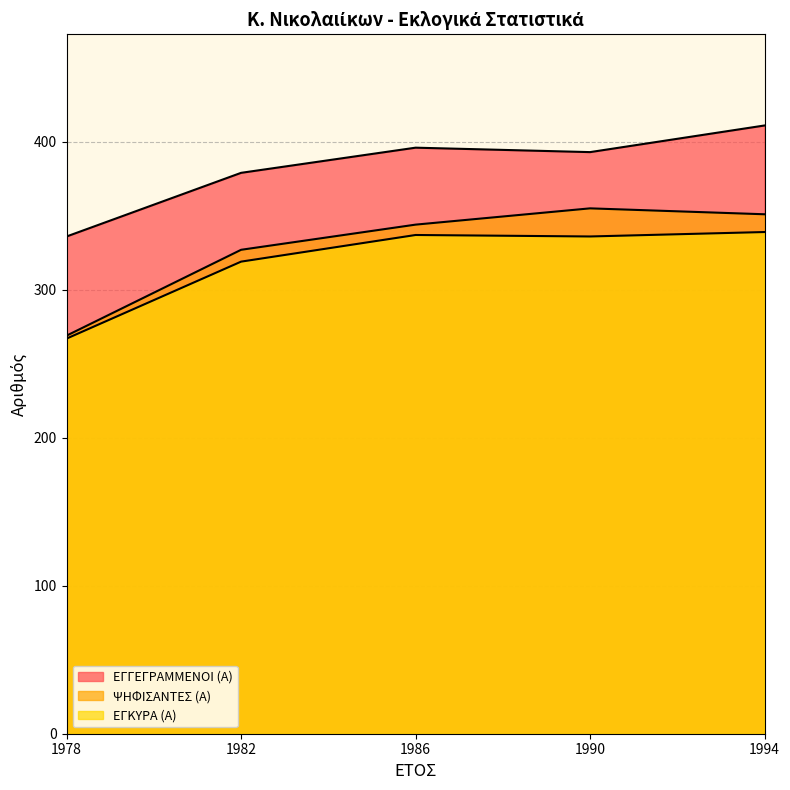

What is the label of the 1st point from the left?

1978